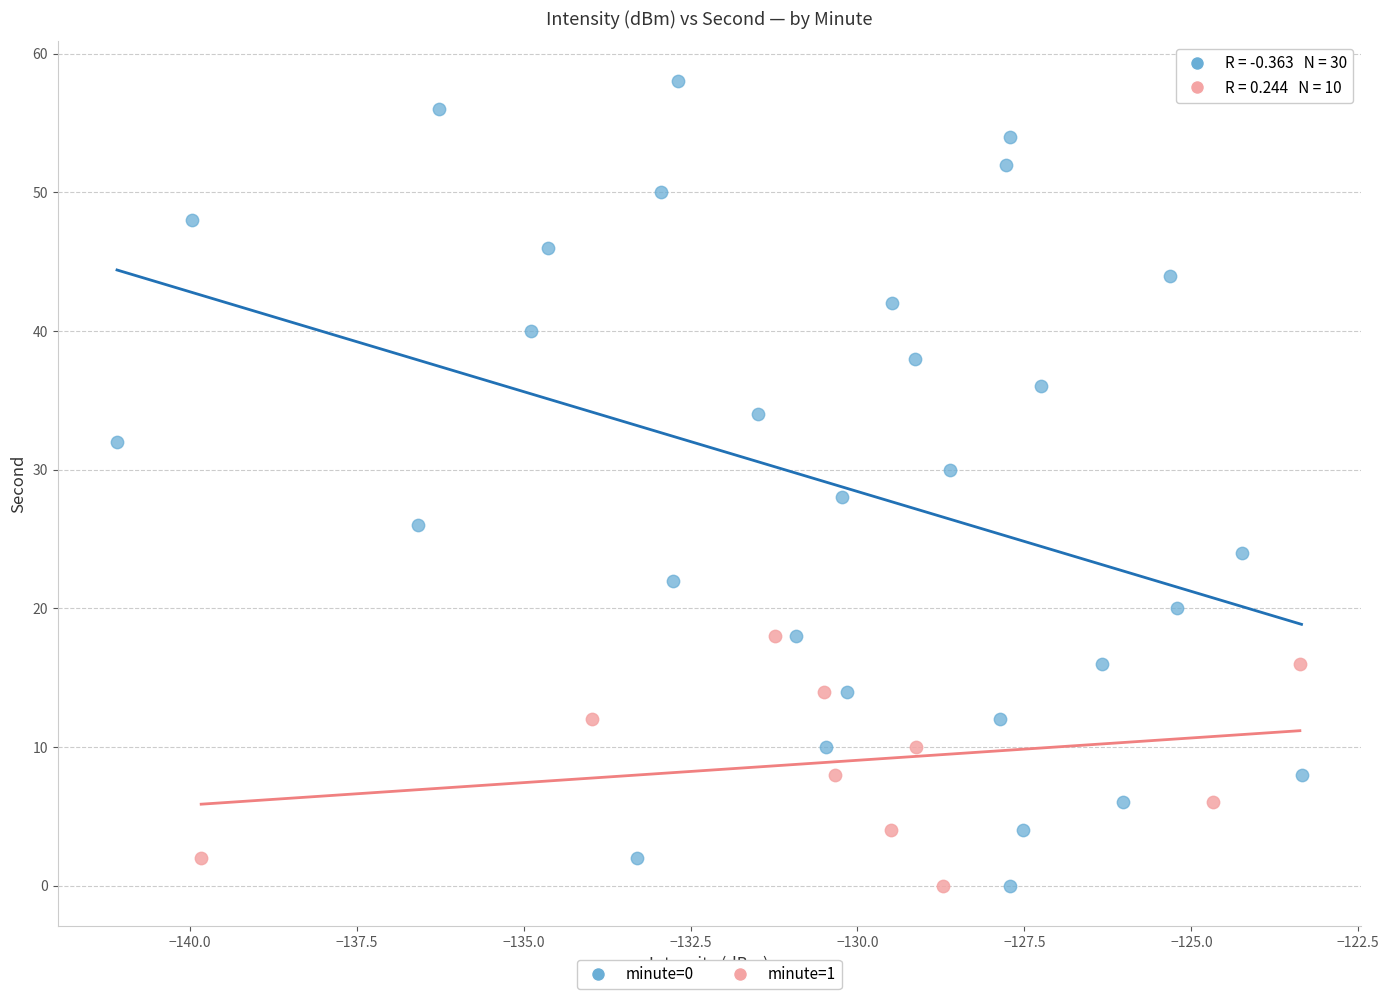

Which series has the widest spread of Y values?

minute=0